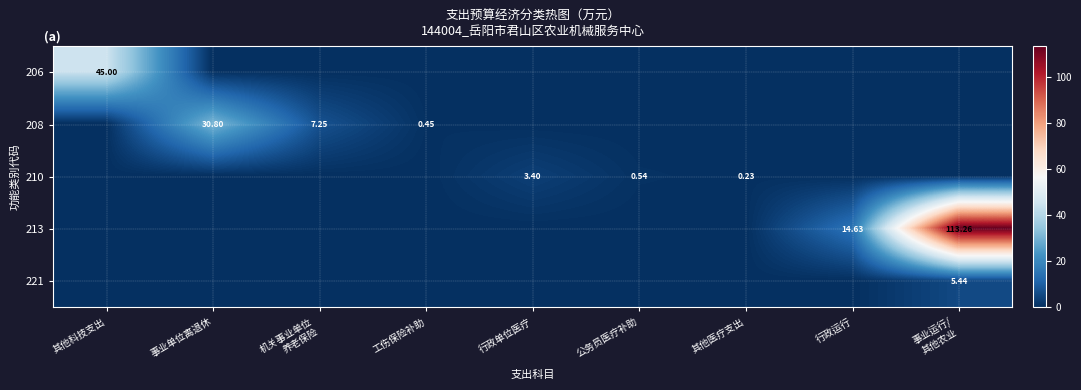

At which label does 213 reach its peak?

事业运行/ 其他农业